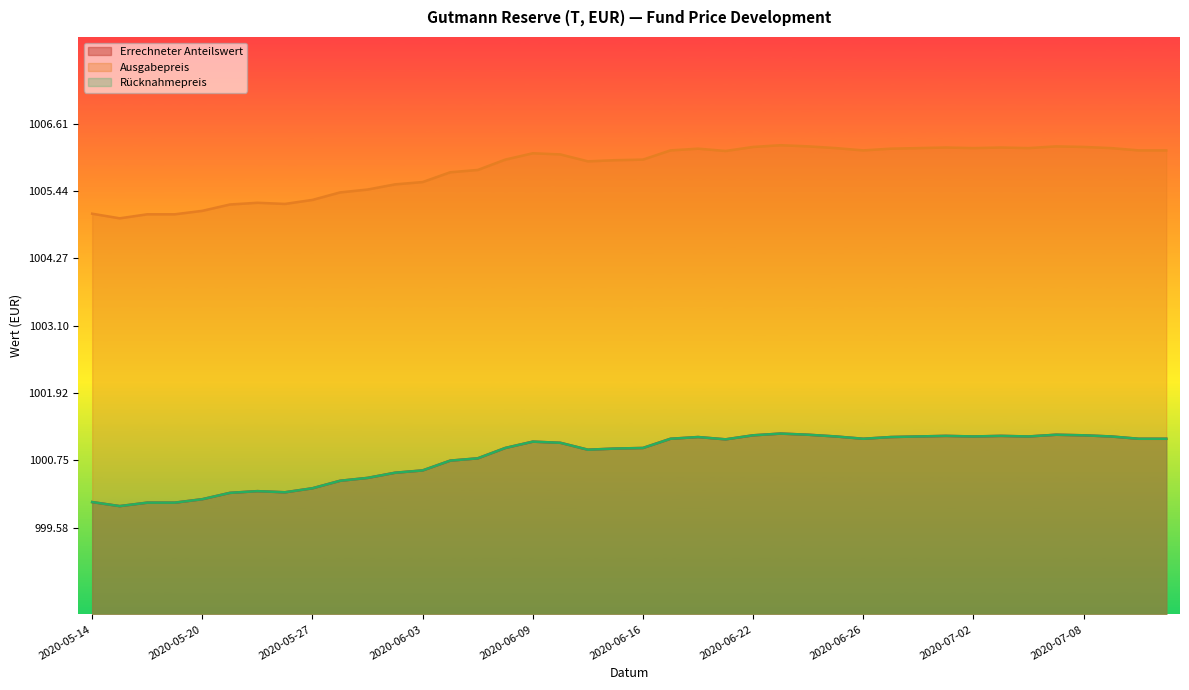

At how many categories does at least one series exceed 1000?

40